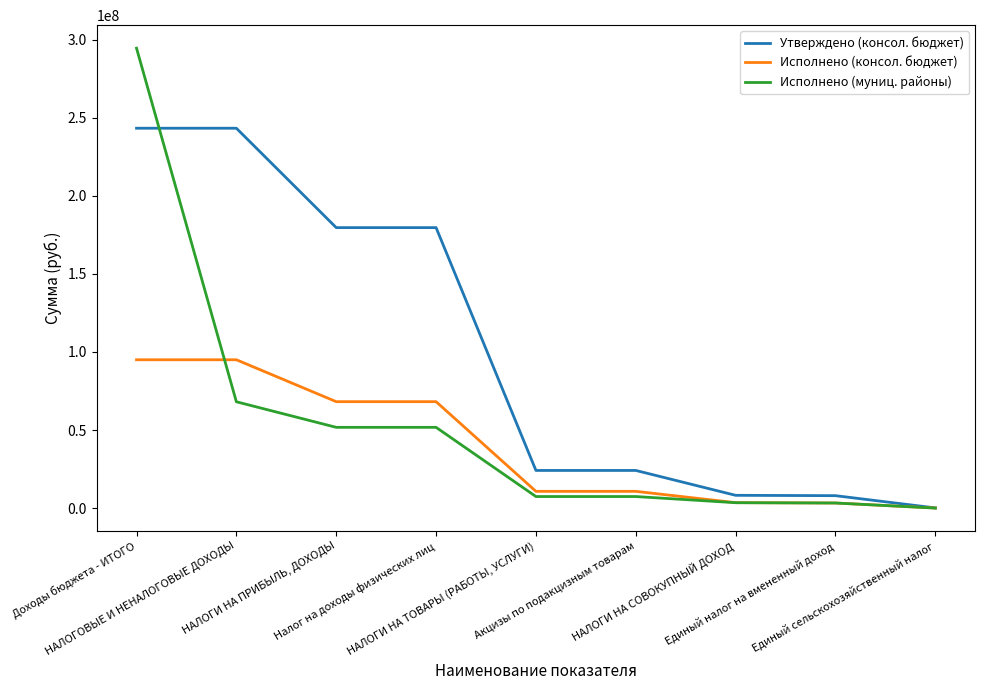

Is it true that Утверждено (консол. бюджет) equals 55838748.7 at НАЛОГОВЫЕ И НЕНАЛОГОВЫЕ ДОХОДЫ?

False